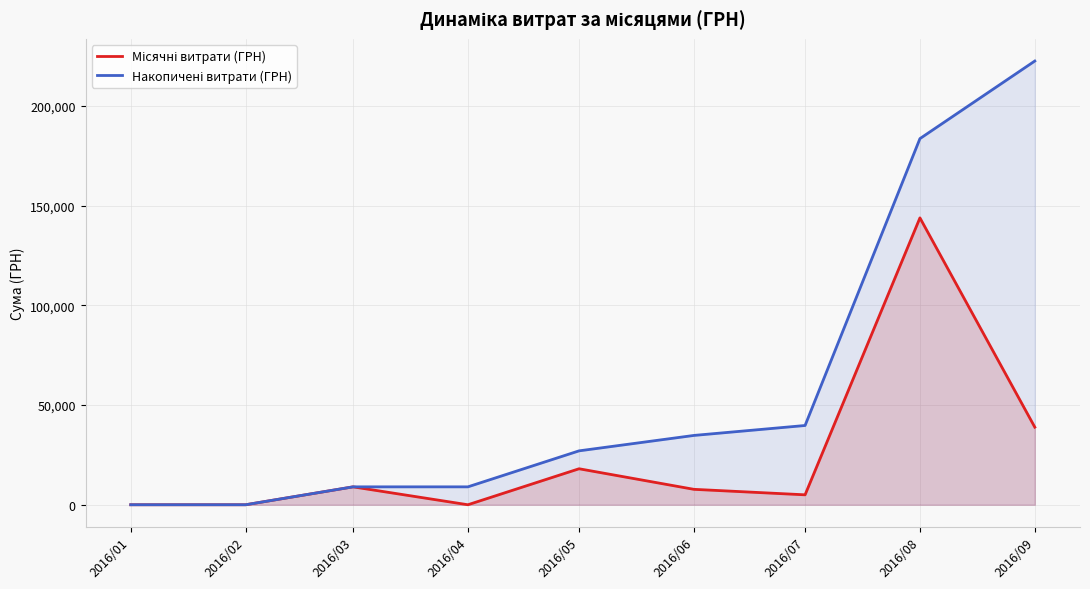

Between 2016/04 and 2016/08, which series saw the biggest shift?

Накопичені витрати (ГРН)